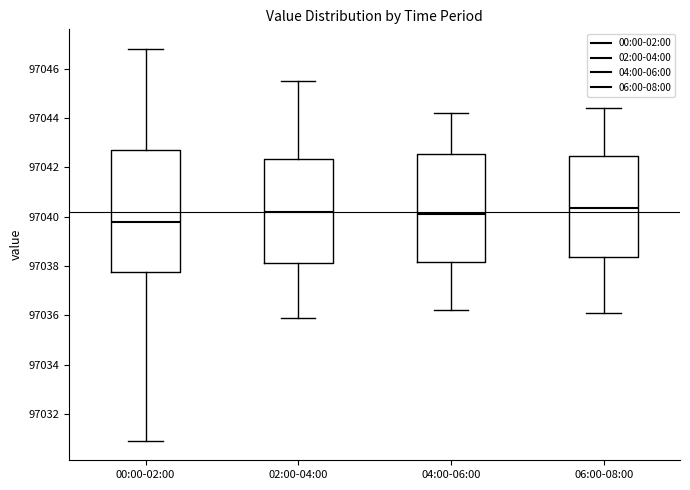

Which box is the tallest, from its lower edge to its upper edge?

00:00-02:00